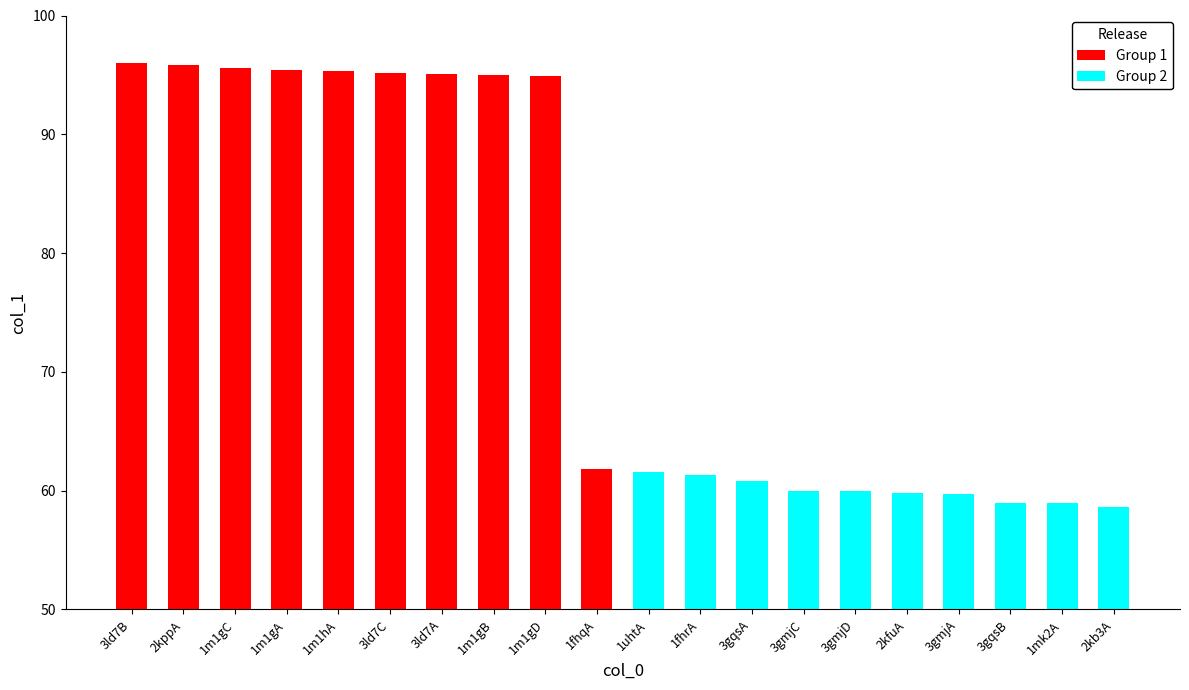

What is the average value of the Group 1 series?

92.0